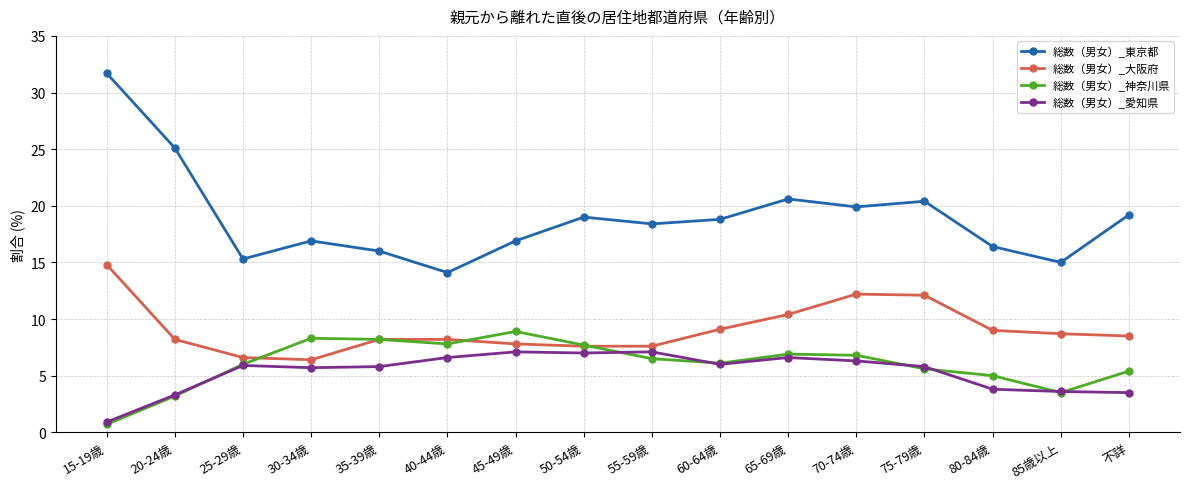

At which category is the sum across all series the highest?

15-19歳